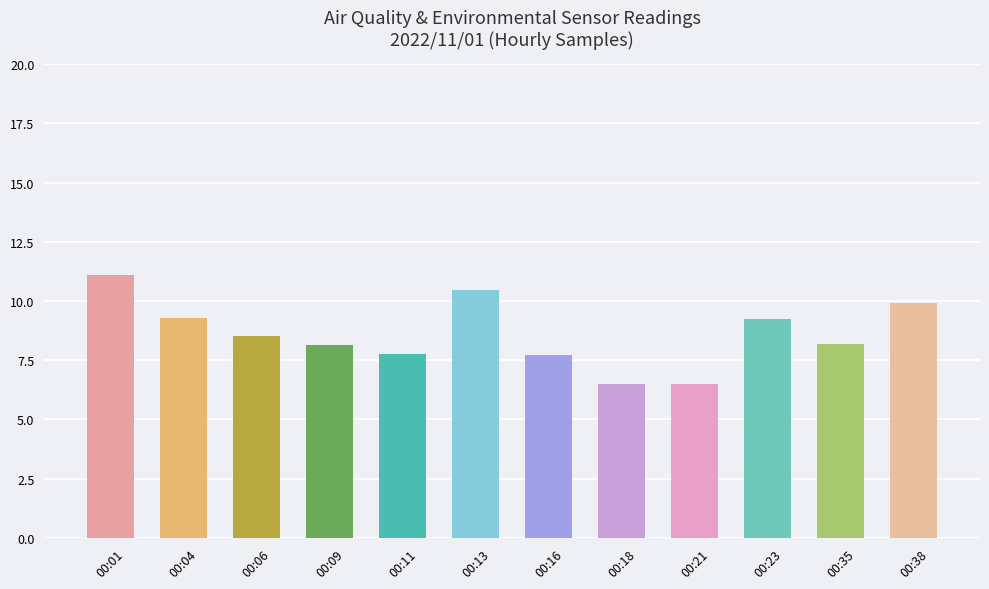

What is the value of the 9th bar from the left?

6.5